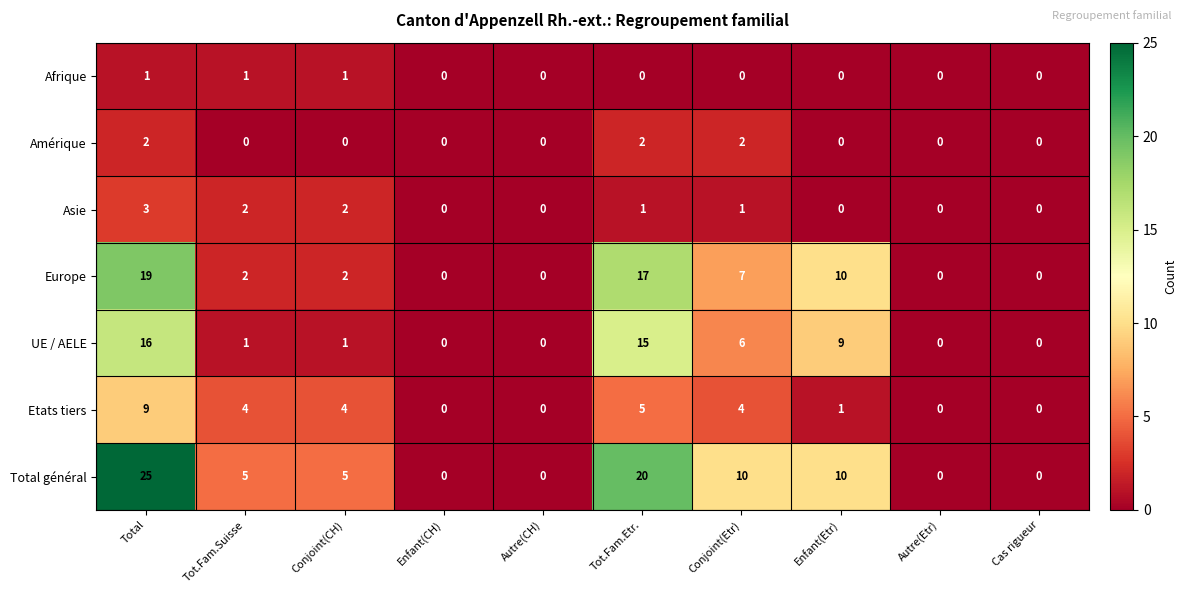

What is the spread (max minus min) of values at Conjoint(CH)?

5